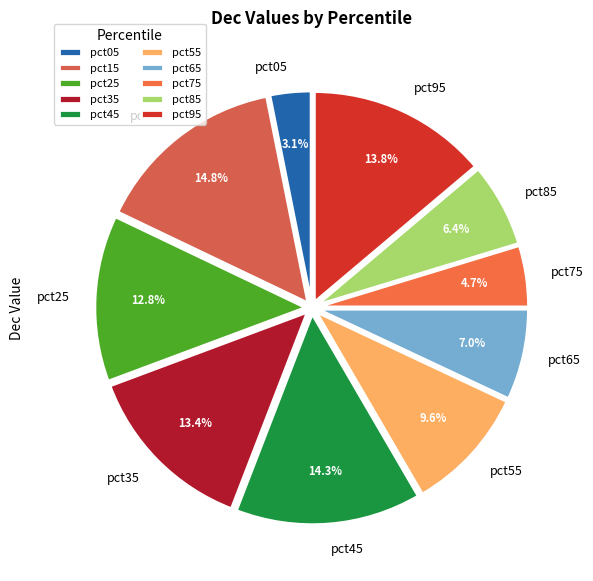

Combined, do pct55 and pct85 account for over 50%?

No